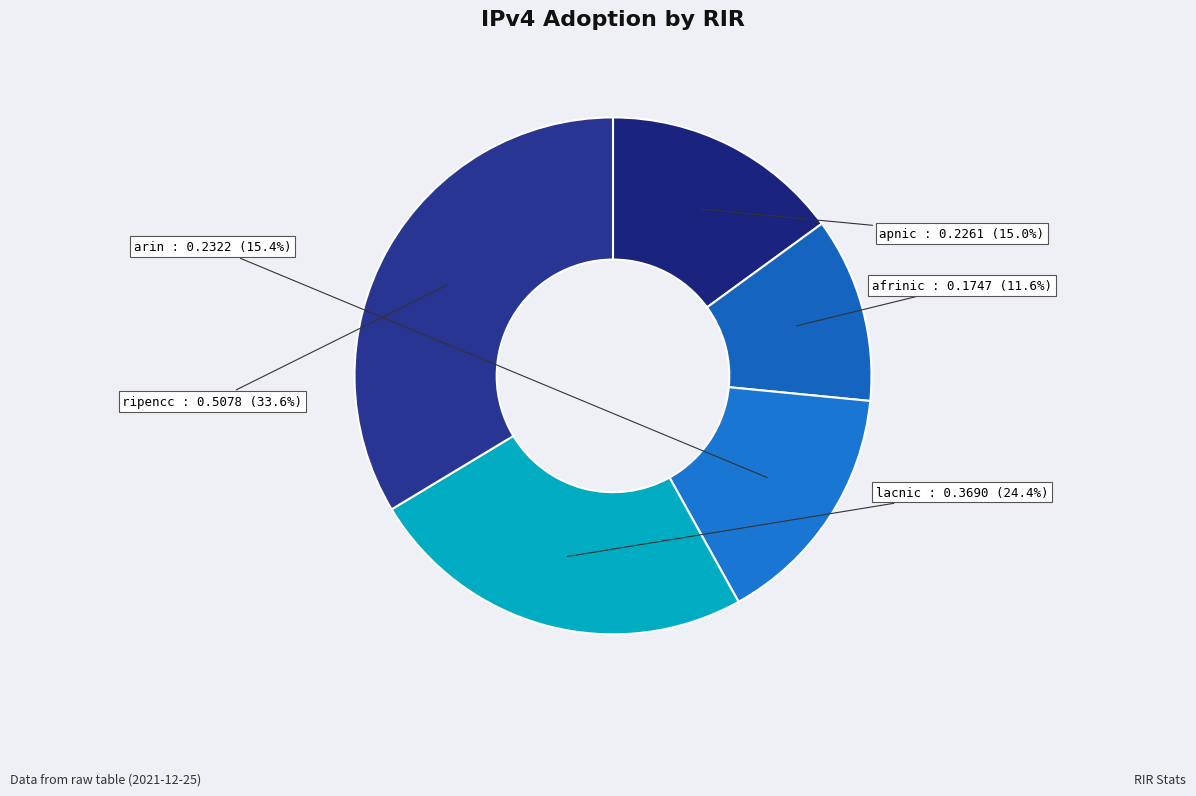

What portion of the pie excludes afrinic?

88.4%